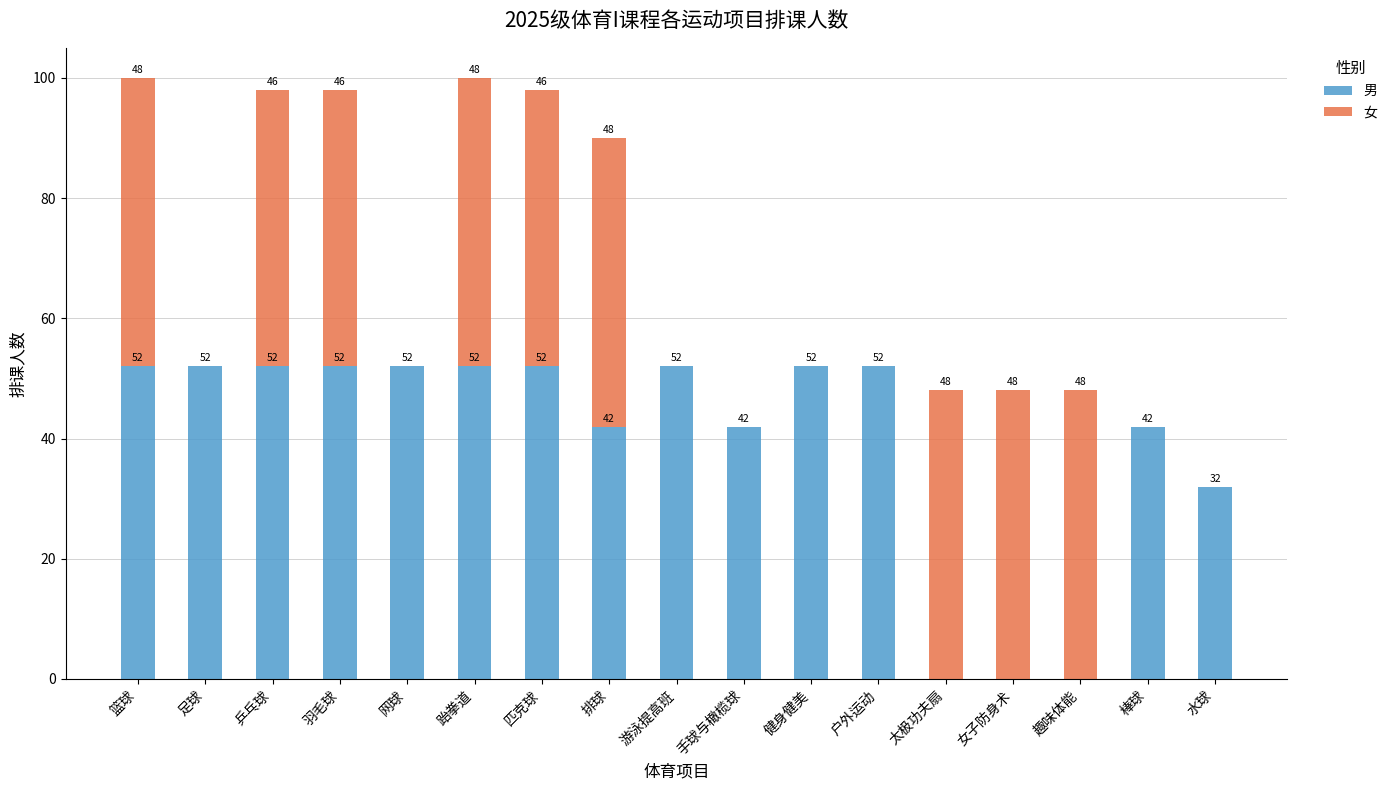

Is it true that 男 equals 52 at 跆拳道?

True